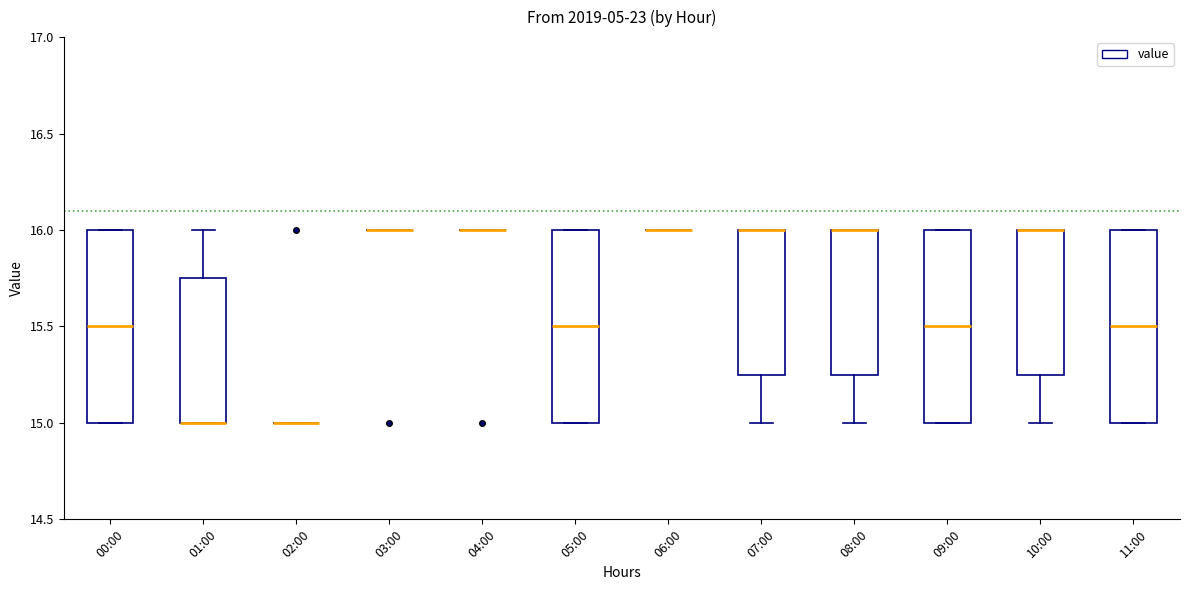

Reading left to right, transcribe this box plot: for each box, give where its median line is, the range the box spans, and where its two whiskers end, as read against the y-axis. The values are not printed on the chart, so give them approximately, as read against the axis.

00:00: median 15.50, box 15.00 to 16.00, whiskers 15.00 to 16.00
01:00: median 15.00 (drawn on the box's lower edge), box 15.00 to 15.75, whiskers 15.00 to 16.00
02:00: box collapsed to a line at 15.00, whiskers 15.00 to 15.00
03:00: box collapsed to a line at 16.00, whiskers 16.00 to 16.00
04:00: box collapsed to a line at 16.00, whiskers 16.00 to 16.00
05:00: median 15.50, box 15.00 to 16.00, whiskers 15.00 to 16.00
06:00: box collapsed to a line at 16.00, whiskers 16.00 to 16.00
07:00: median 16.00 (drawn on the box's upper edge), box 15.25 to 16.00, whiskers 15.00 to 16.00
08:00: median 16.00 (drawn on the box's upper edge), box 15.25 to 16.00, whiskers 15.00 to 16.00
09:00: median 15.50, box 15.00 to 16.00, whiskers 15.00 to 16.00
10:00: median 16.00 (drawn on the box's upper edge), box 15.25 to 16.00, whiskers 15.00 to 16.00
11:00: median 15.50, box 15.00 to 16.00, whiskers 15.00 to 16.00